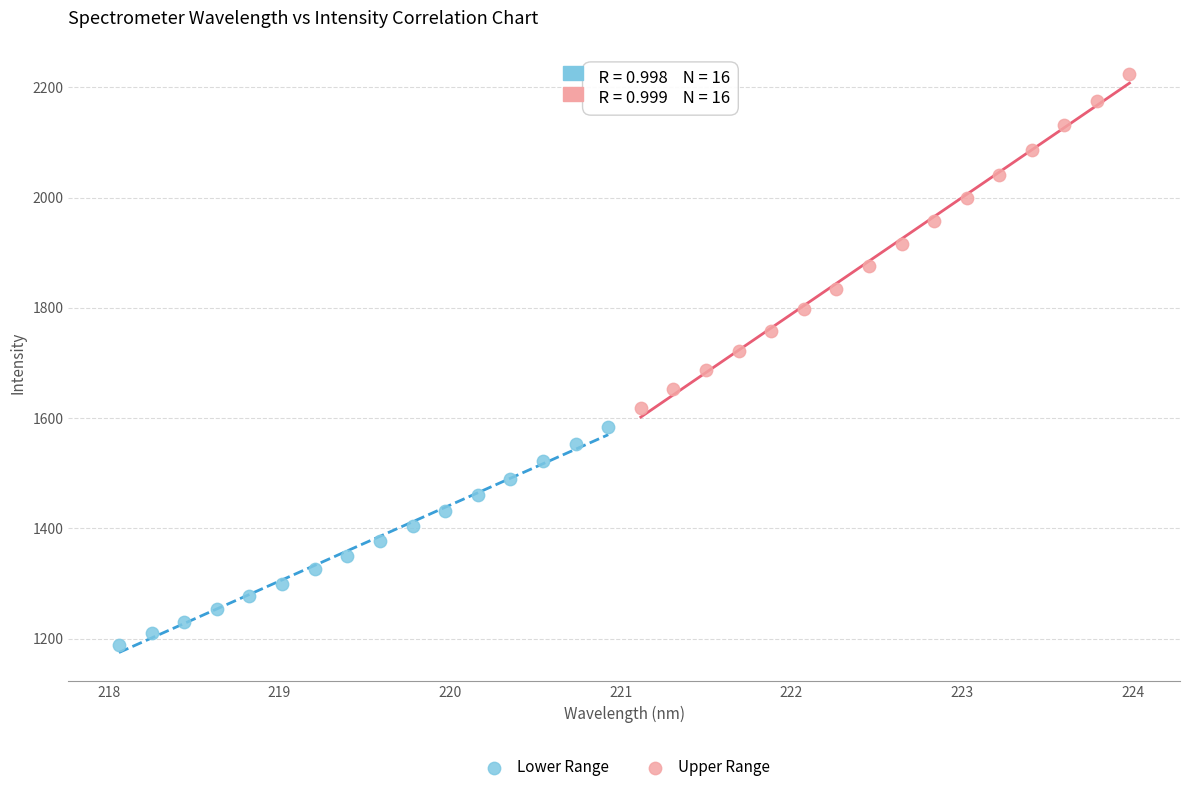

Which series contains the lowest Y value?

Lower Range